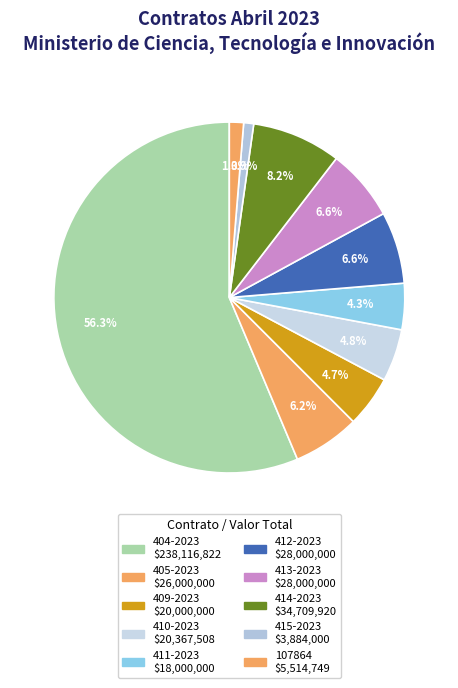

What is the change in value from 405-2023 to 414-2023?

+8709920